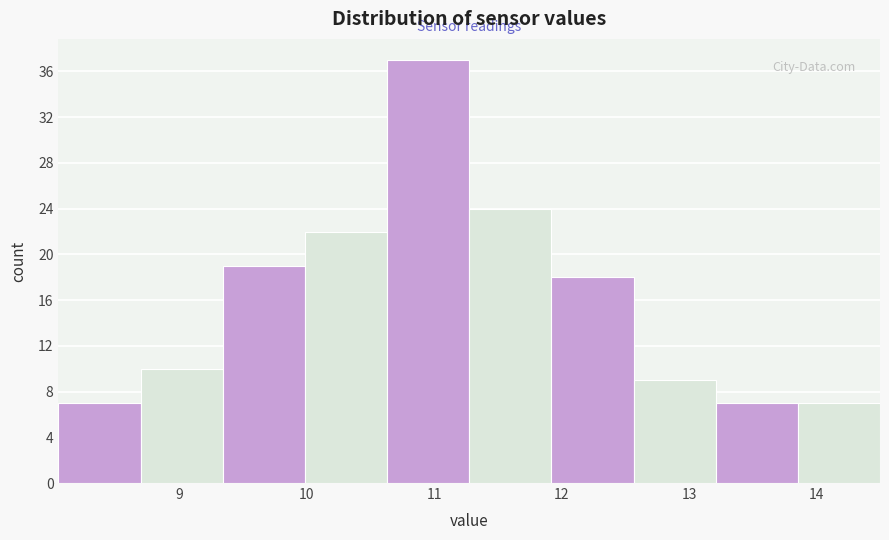

Reading left to right, transcribe this chart: for each bar, give the range it covers on the x-axis and its height. Neither the bar edges nor the heights are printed on the chart, so give them approximately, as read against the axes.

8.1 to 8.7: 7
8.7 to 9.3: 10
9.3 to 10.0: 19
10.0 to 10.6: 22
10.6 to 11.3: 37
11.3 to 11.9: 24
11.9 to 12.6: 18
12.6 to 13.2: 9
13.2 to 13.9: 7
13.9 to 14.5: 7